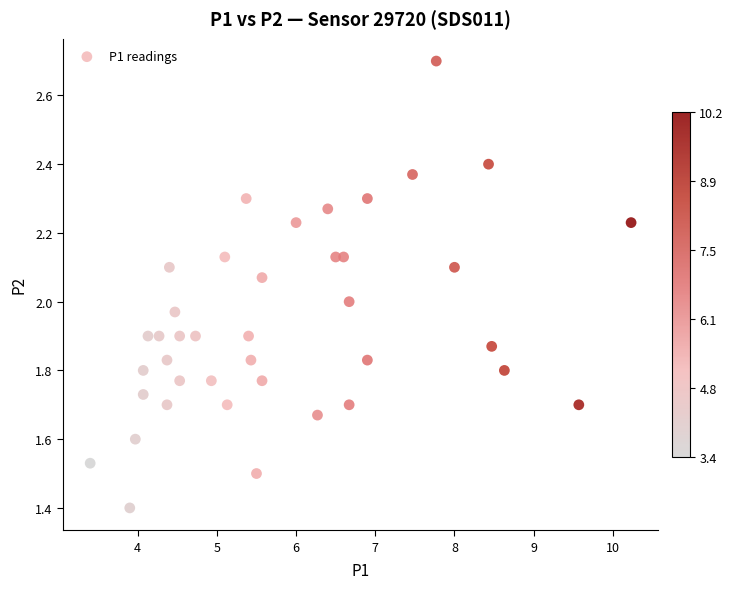

What is the range of X values (max minus min)?

6.8